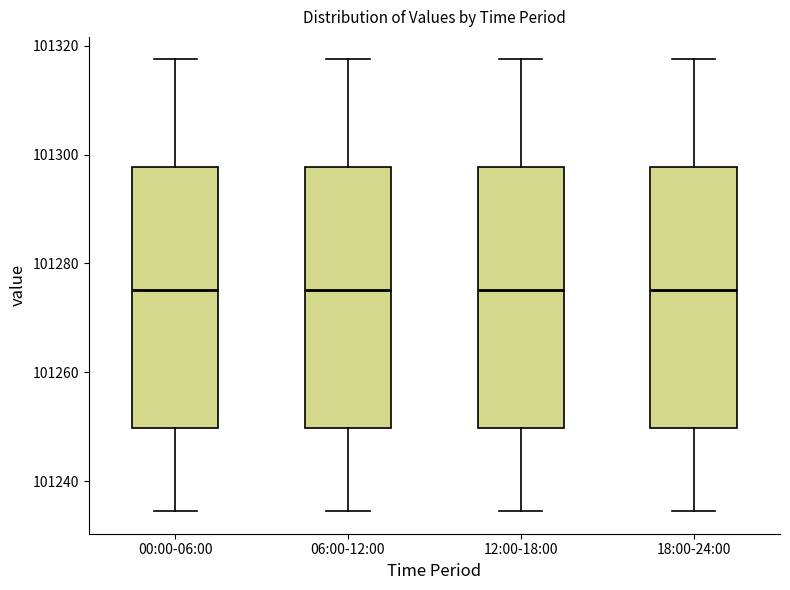

Reading left to right, read every box against the y-axis: the position of its median line, the range the box covers, and the ends of its whiskers. The values are not printed on the chart, so give them approximately, as read against the axis.

00:00-06:00: median 101276, box 101250 to 101298, whiskers 101234 to 101318
06:00-12:00: median 101276, box 101250 to 101298, whiskers 101234 to 101318
12:00-18:00: median 101276, box 101250 to 101298, whiskers 101234 to 101318
18:00-24:00: median 101276, box 101250 to 101298, whiskers 101234 to 101318